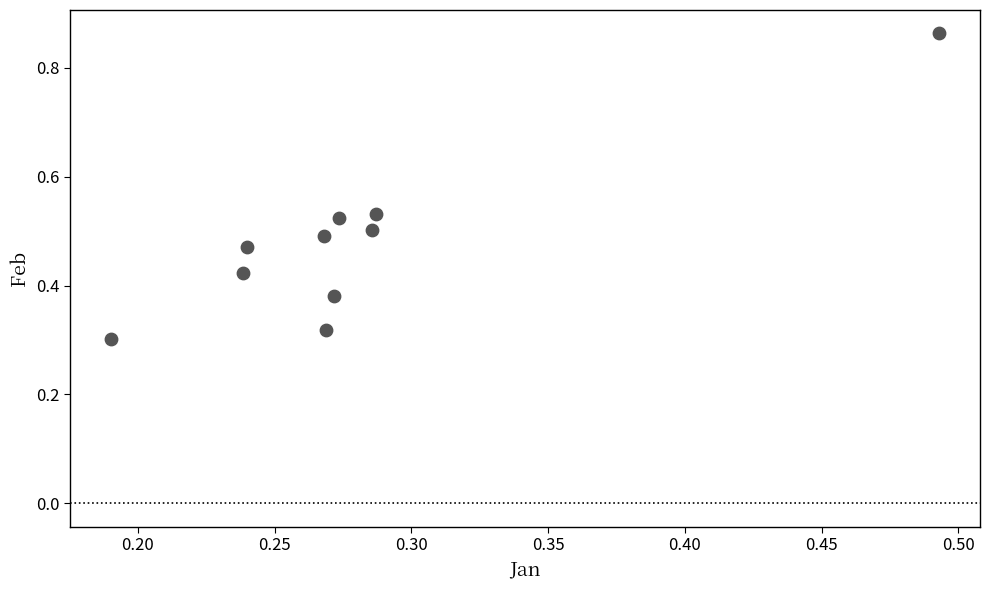

What is the range of Y values (max minus min)?

0.6